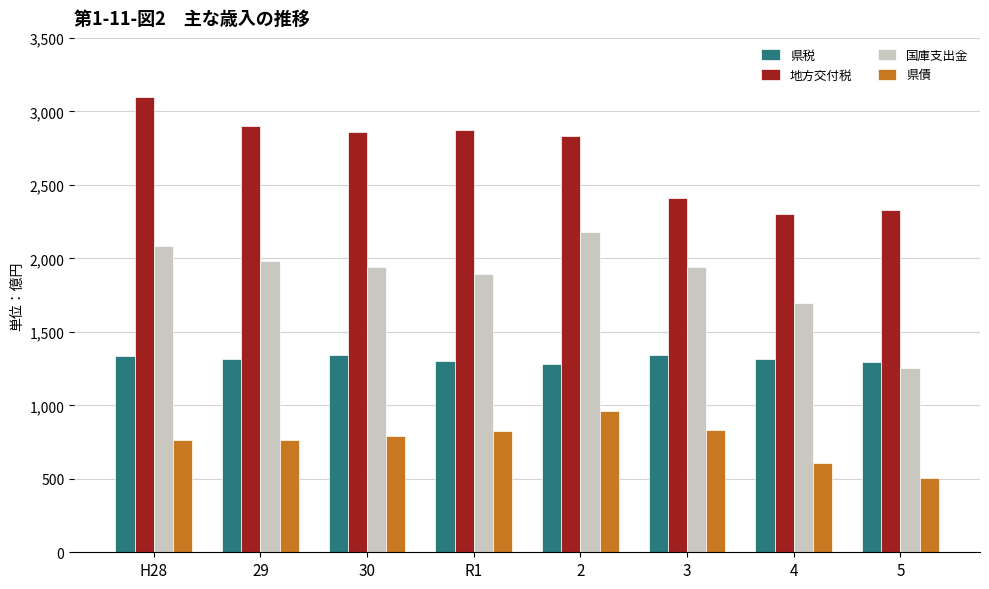

What value does the 県債 series have at 3, to the nearest 50?

850